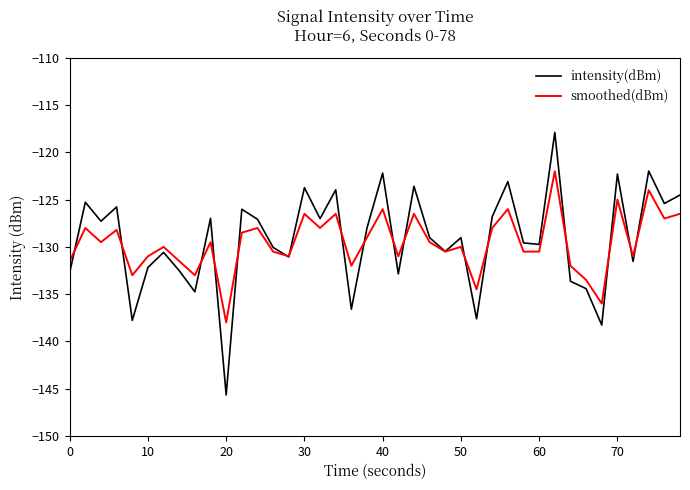

How many categories are shown in the chart?

40